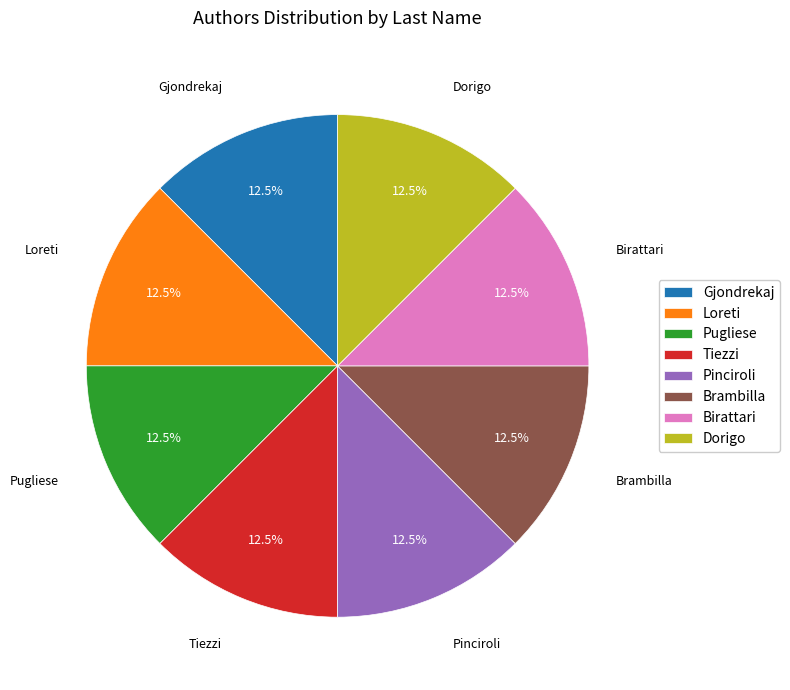

What is the ratio of the value at Loreti to the value at Pugliese?

1.0